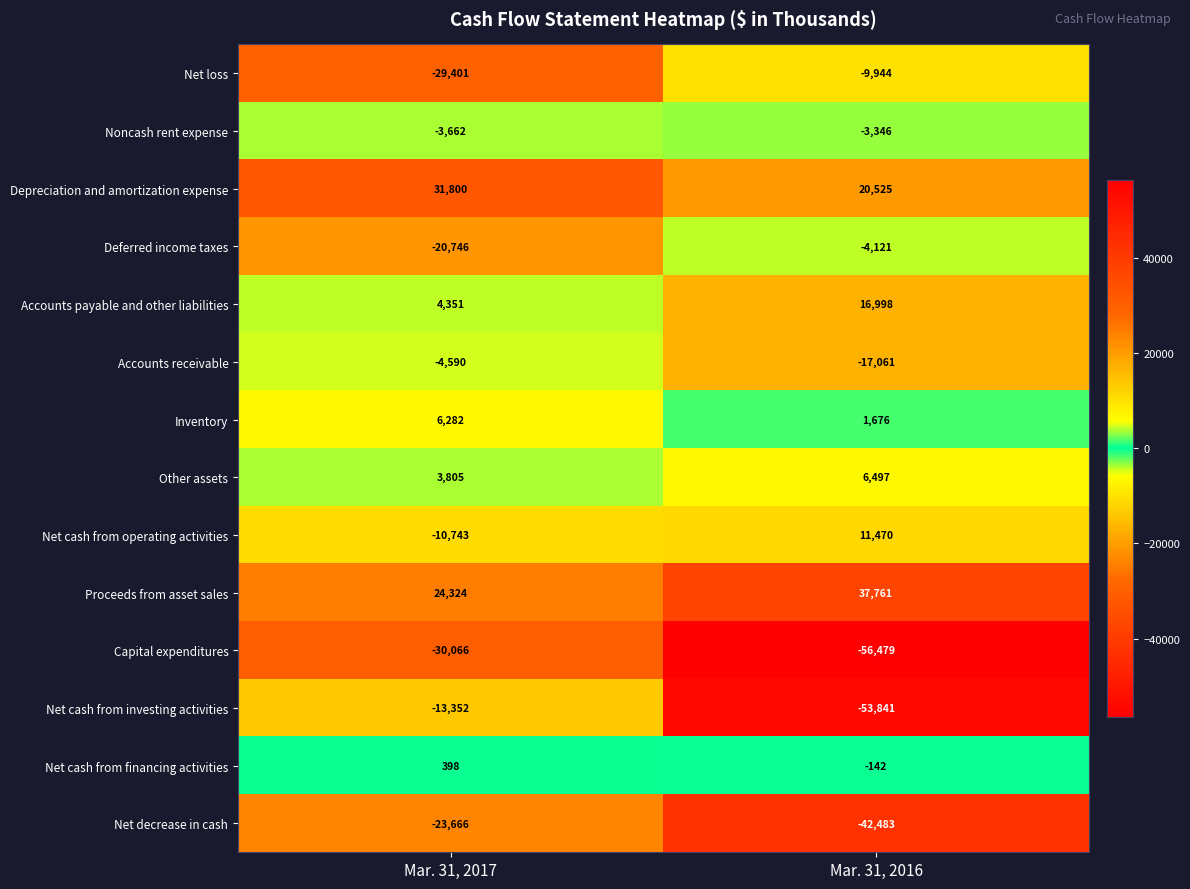

What is the sum of all Noncash rent expense values?

-7008